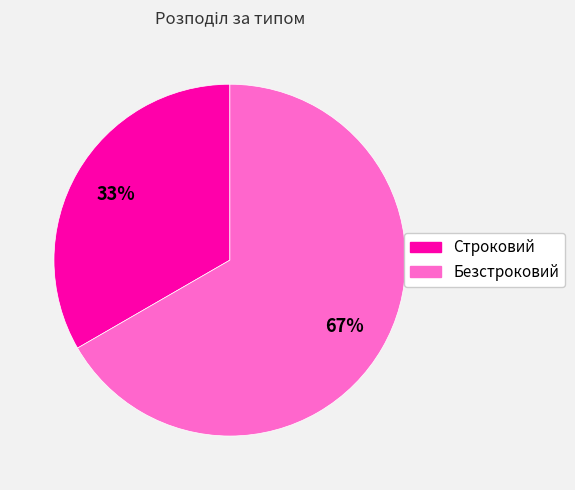

What is the largest slice in the pie chart?

Безстроковий